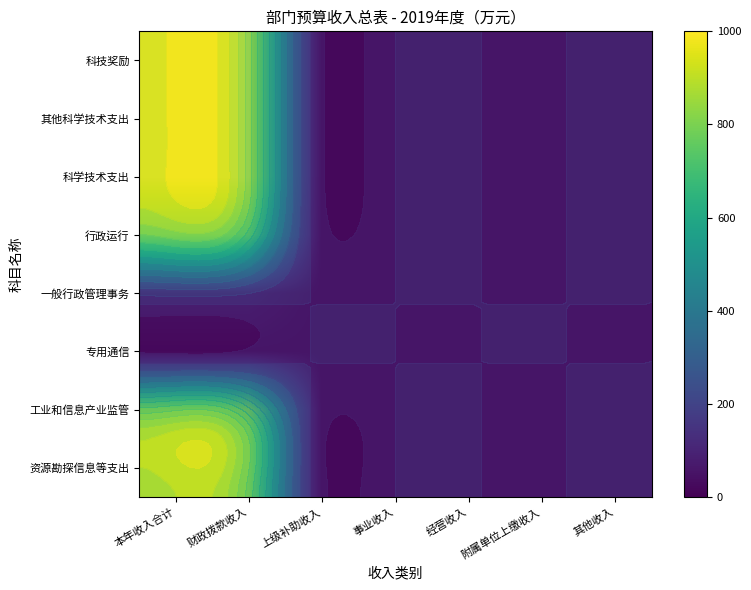

What is the maximum value for 资源勘探信息等支出?

903.6